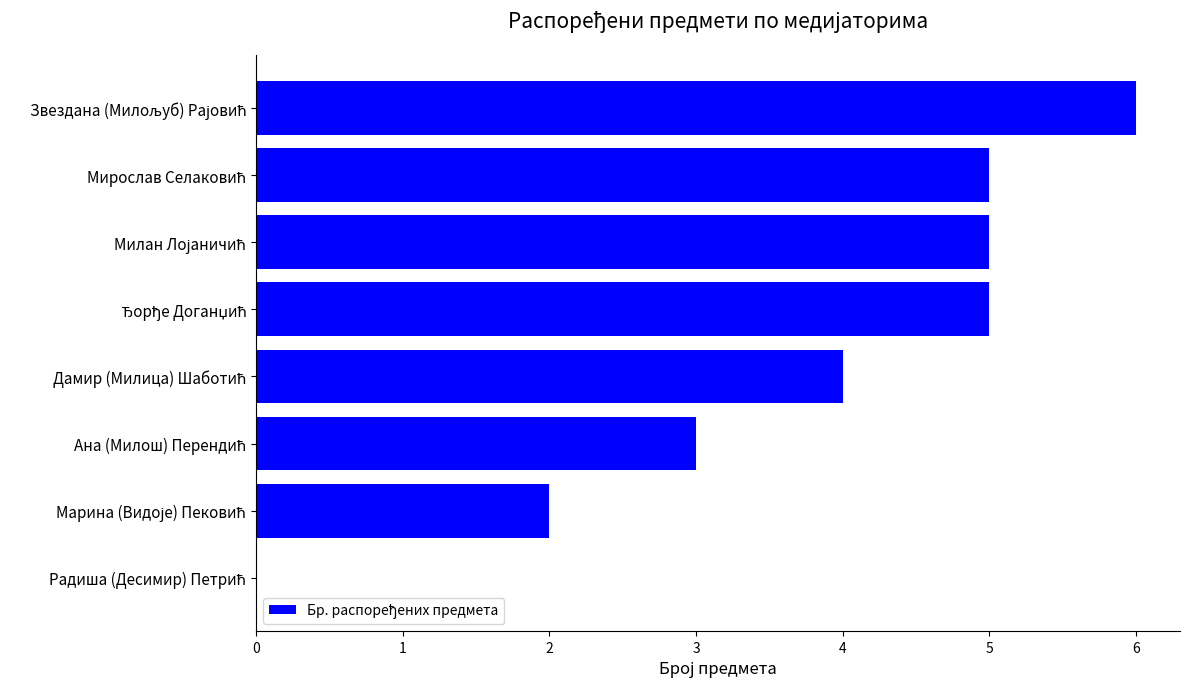

What is the maximum value shown in the chart?

6